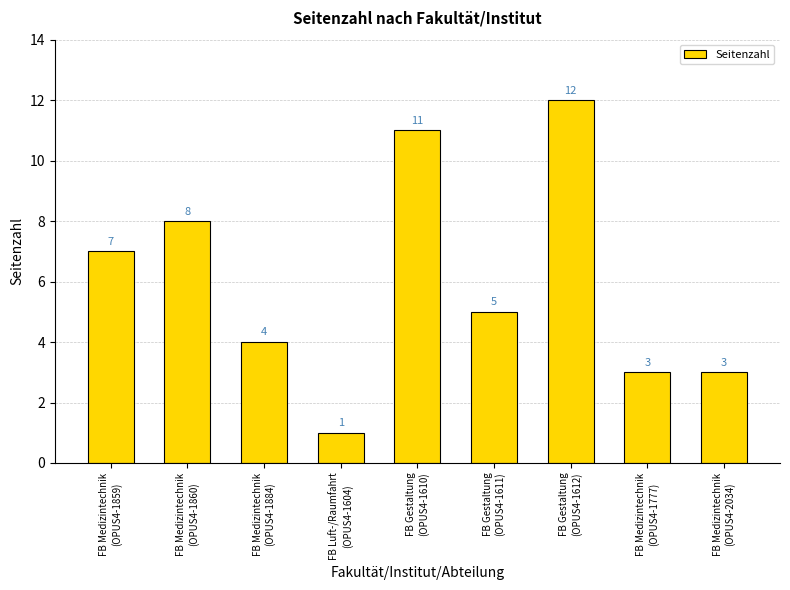

What is the label of the 8th bar from the left?

FB Medizintechnik
(OPUS4-1777)